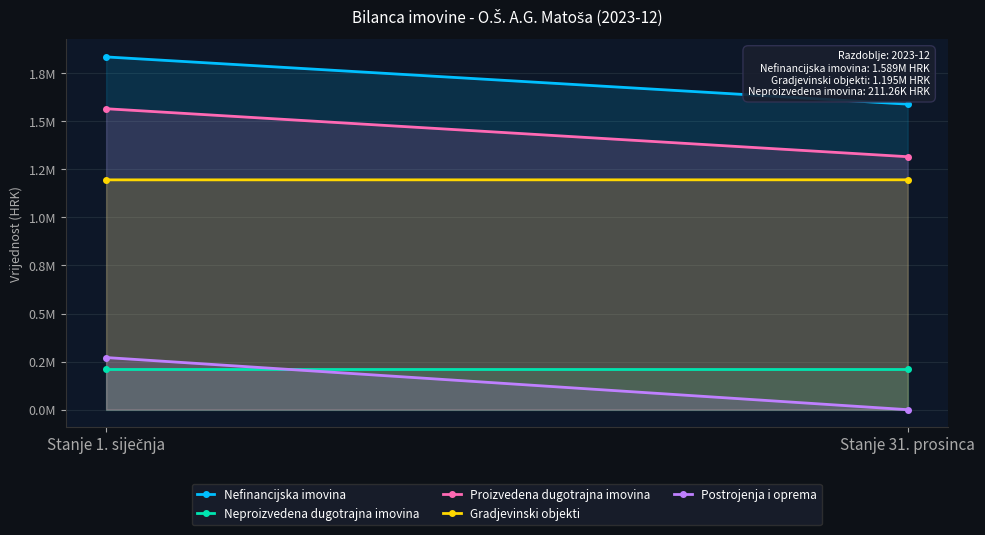

Reading right to left, list all the values displayed in this chart.

Nefinancijska imovina: 1588761.1	1834341.5
Neproizvedena dugotrajna imovina: 211263.5	211263.5
Proizvedena dugotrajna imovina: 1315412.4	1564933.0
Gradjevinski objekti: 1195297.8	1195032.3
Postrojenja i oprema: 0.0	271116.3